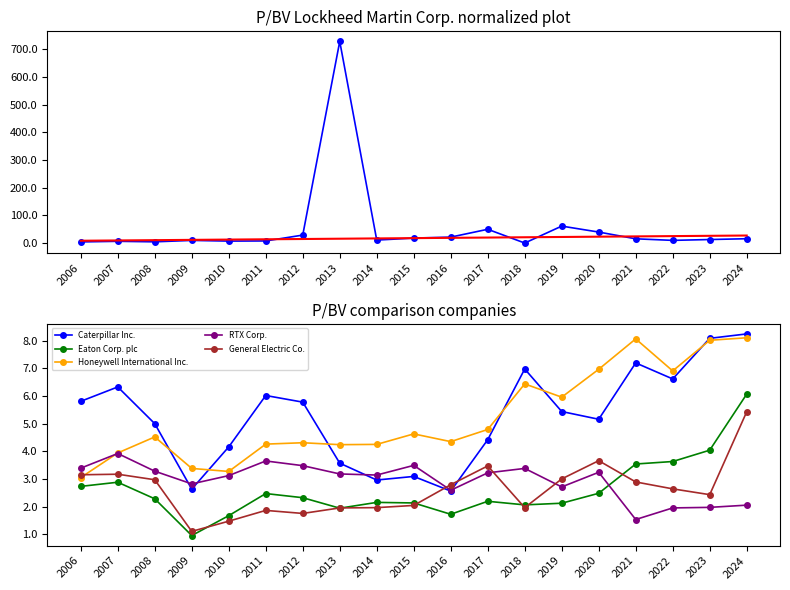

At which category is the sum across all series the highest?

2013